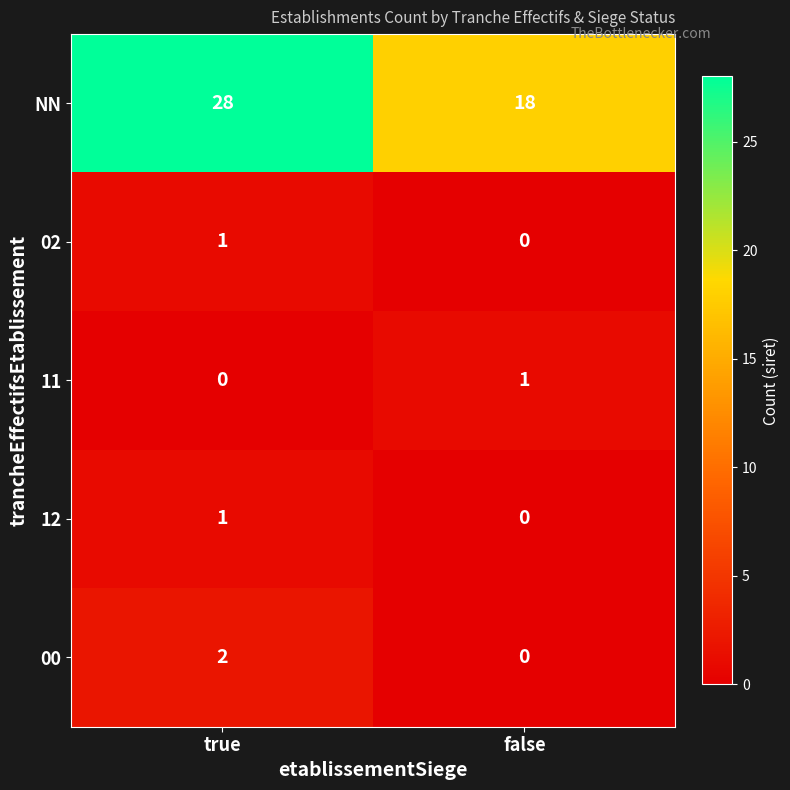

At which category is the sum across all series the highest?

true